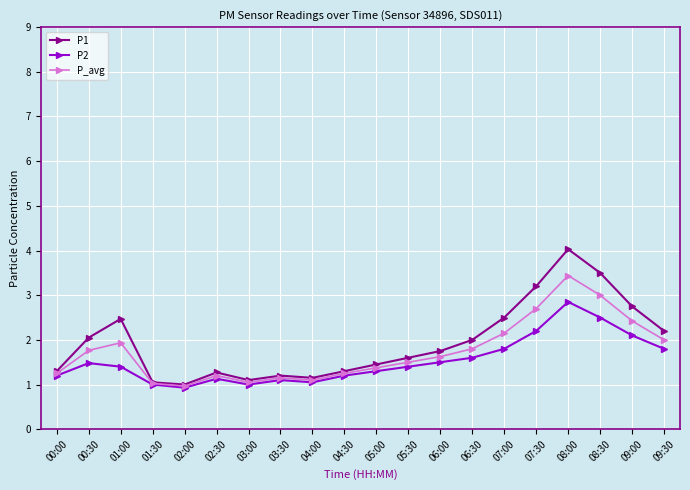

What is the label of the 18th point from the right?

01:00